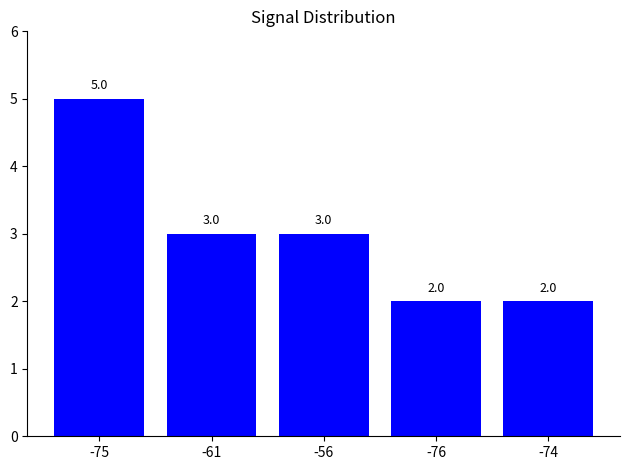

The chart shows a value of 2 at -76. True or false?

True